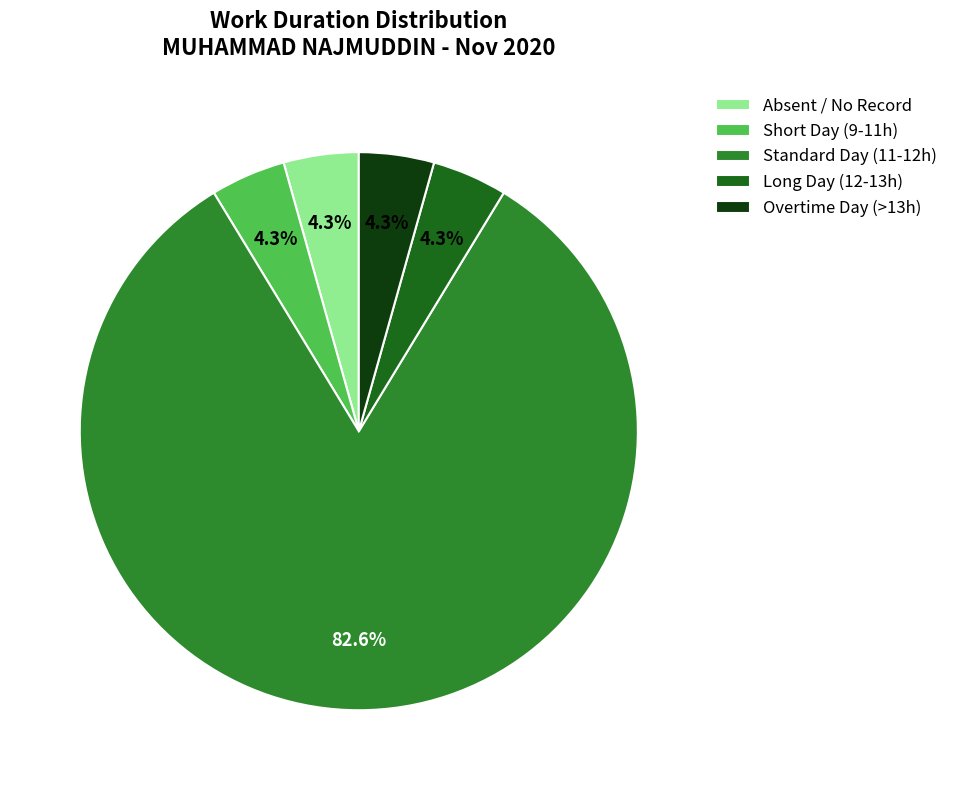

To the nearest percent, what is the difference between the largest and smallest slice percentages?

78%